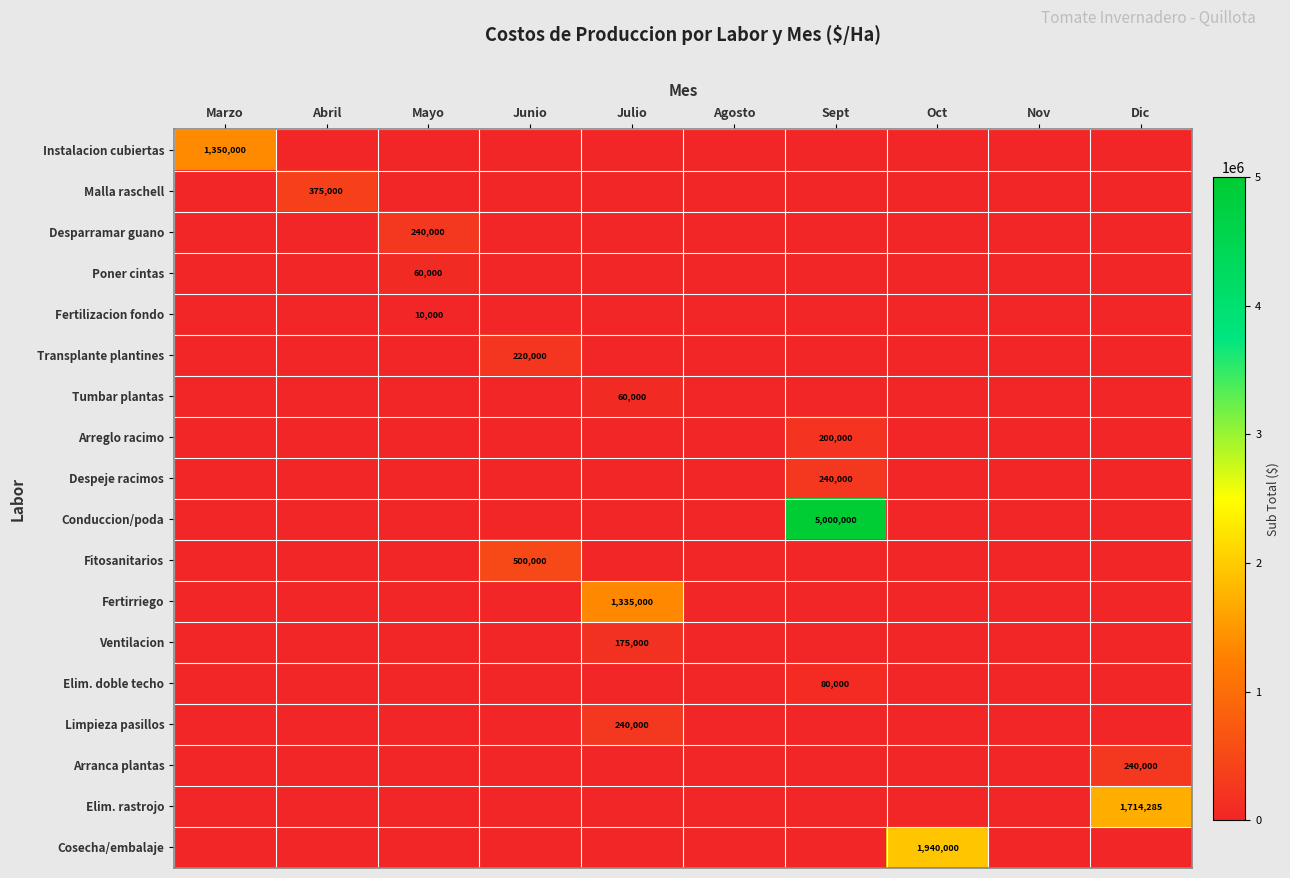

At which category does the chart reach its peak across all series?

Sept